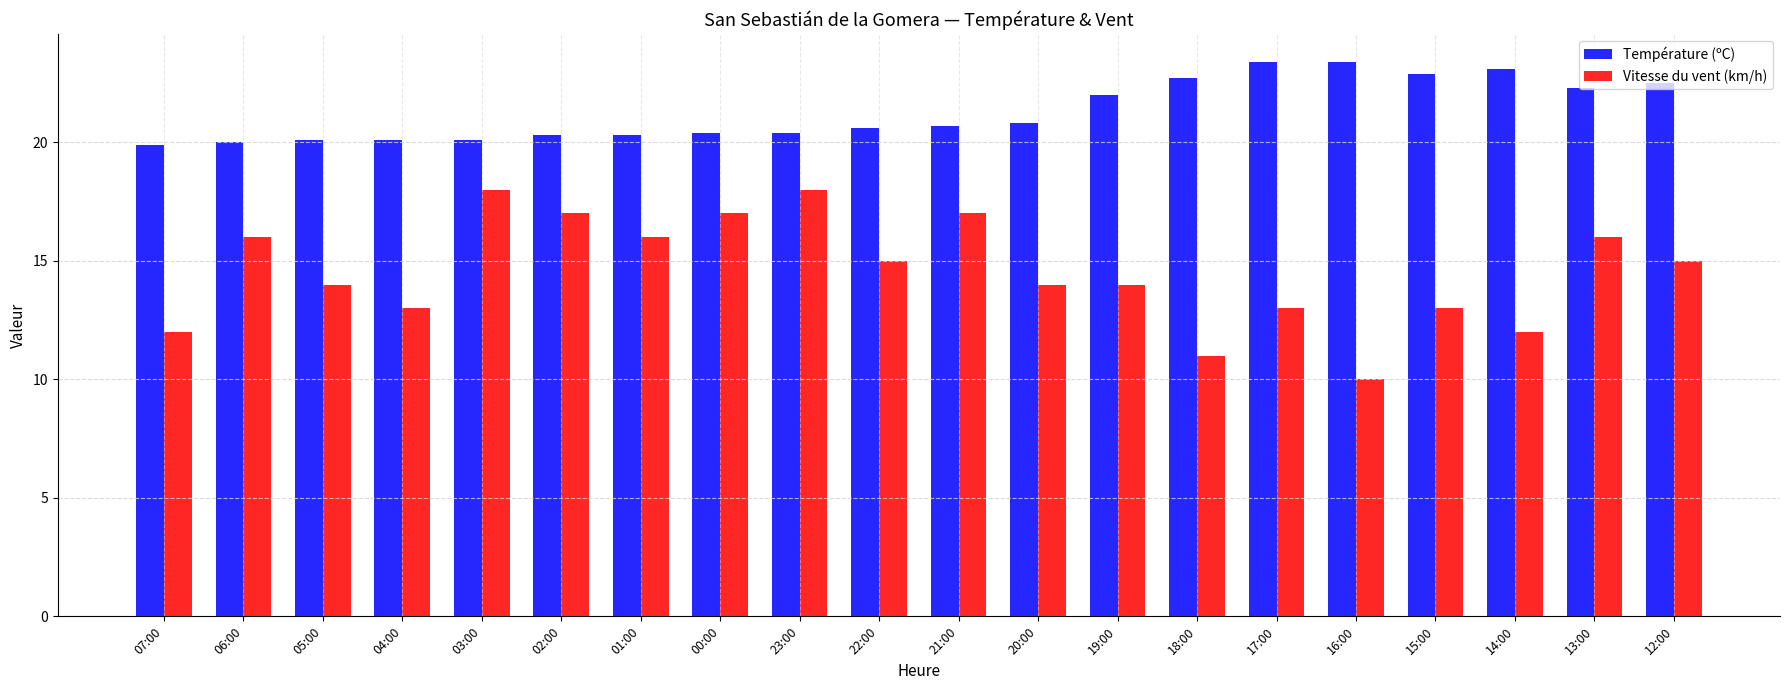

At which label does Vitesse du vent (km/h) reach its minimum?

16:00